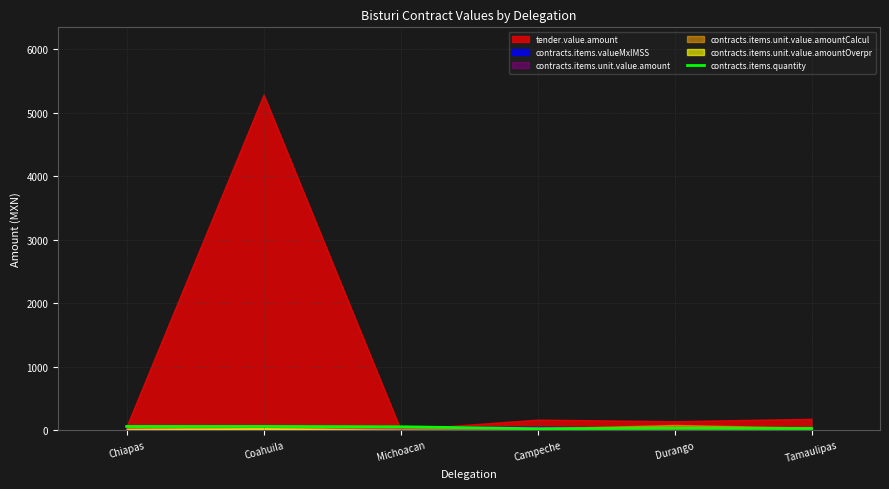

What is the sum of all values?

259.5